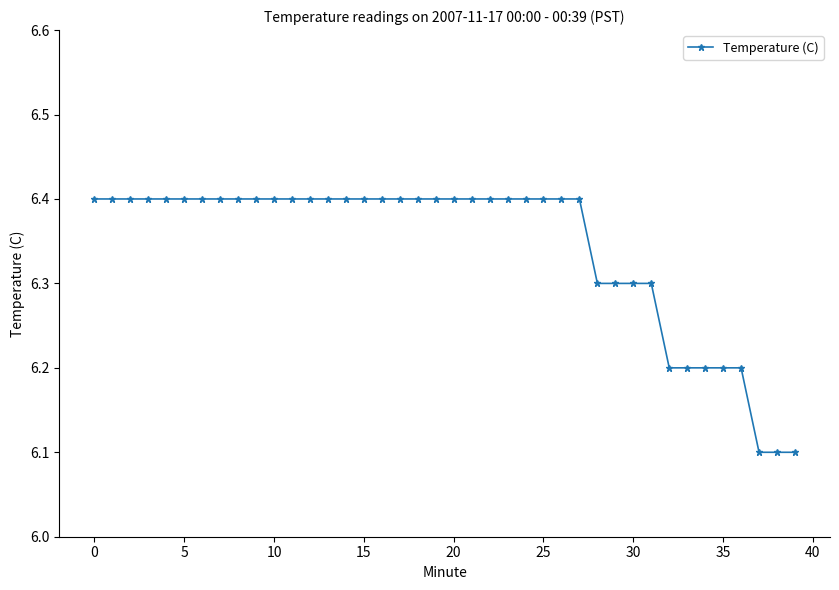

What is the smallest value displayed?

6.1